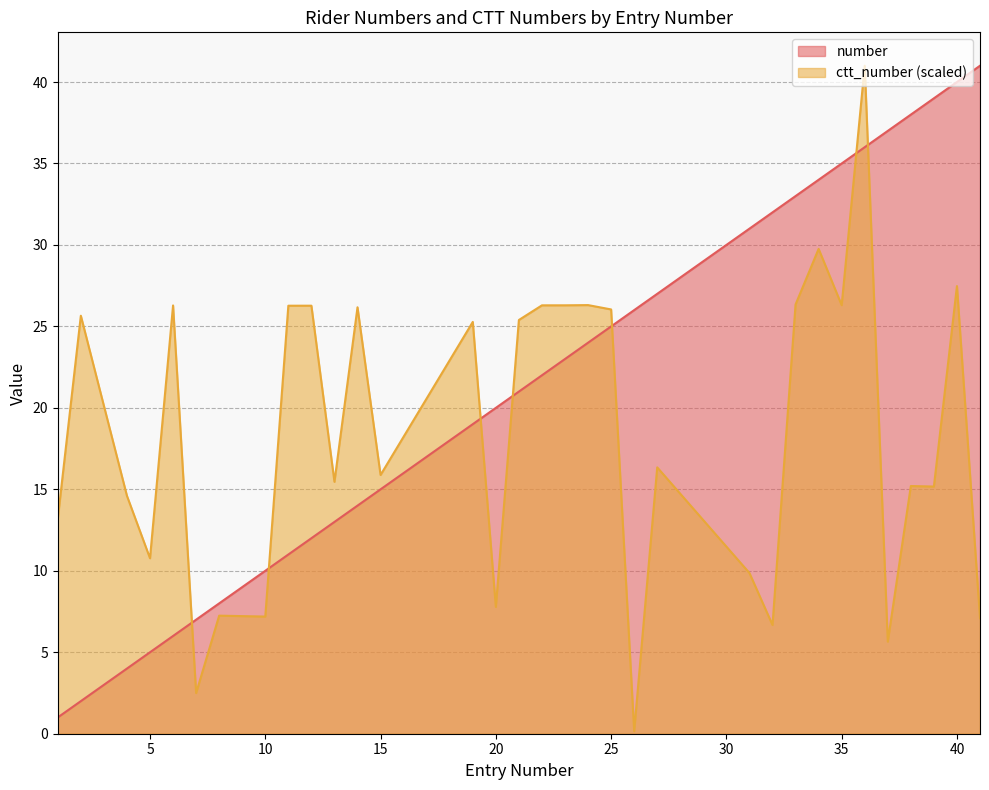

What is the difference between the second highest and minimum values in the number series?

39.0